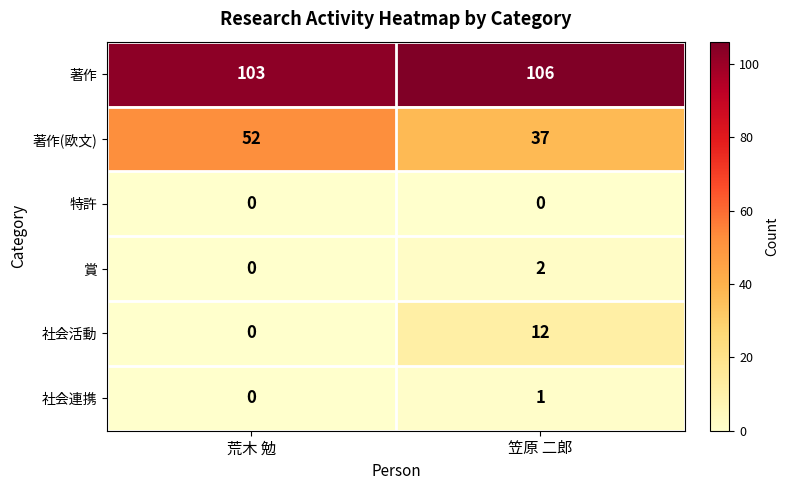

What is the greatest value displayed?

106